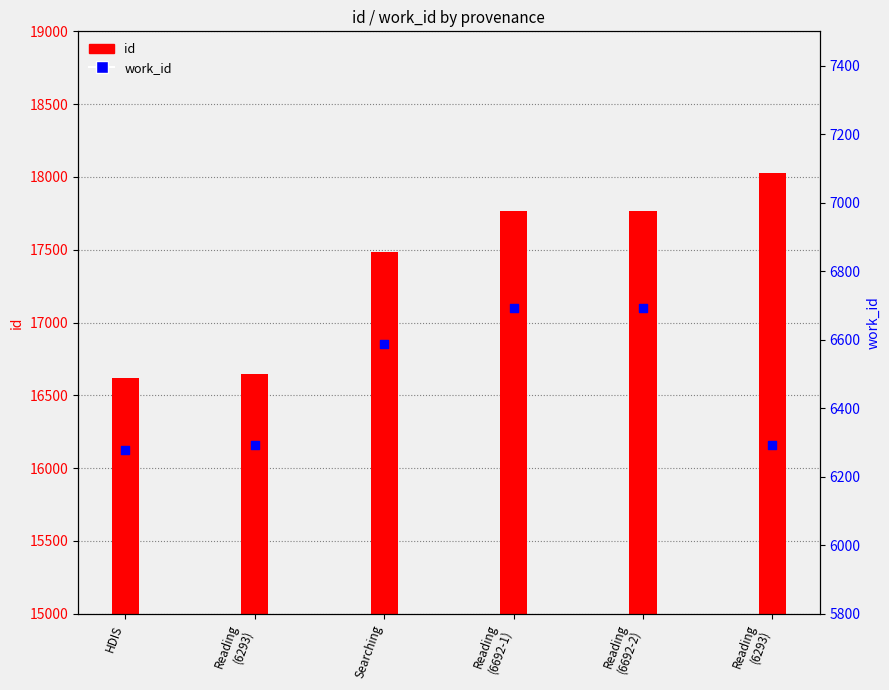

Which series has the largest total across all categories?

id